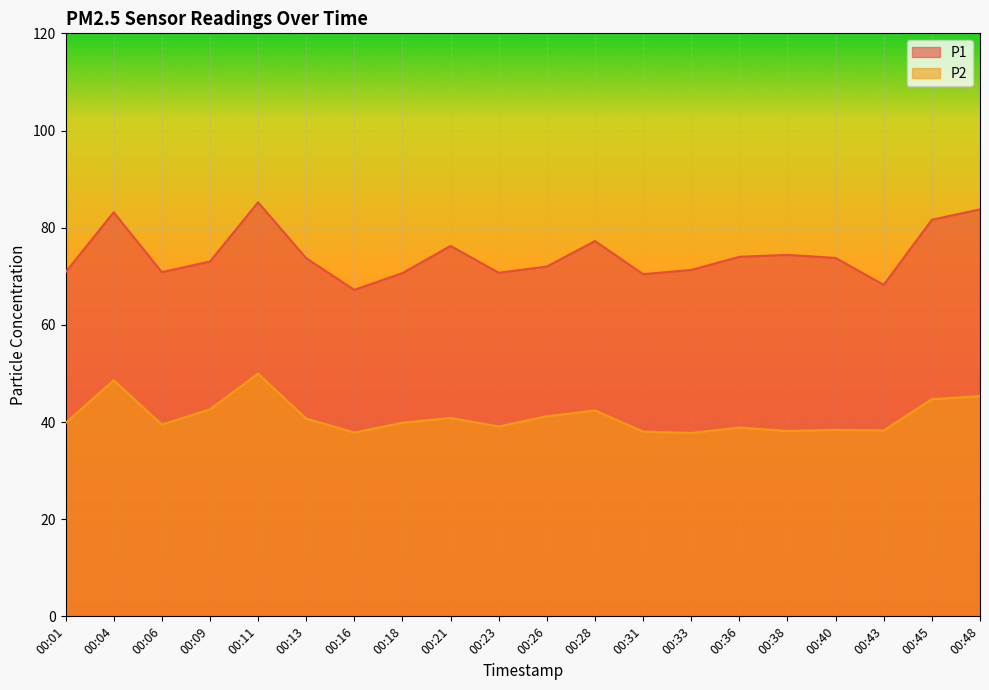

Count the number of categories in the chart.

20